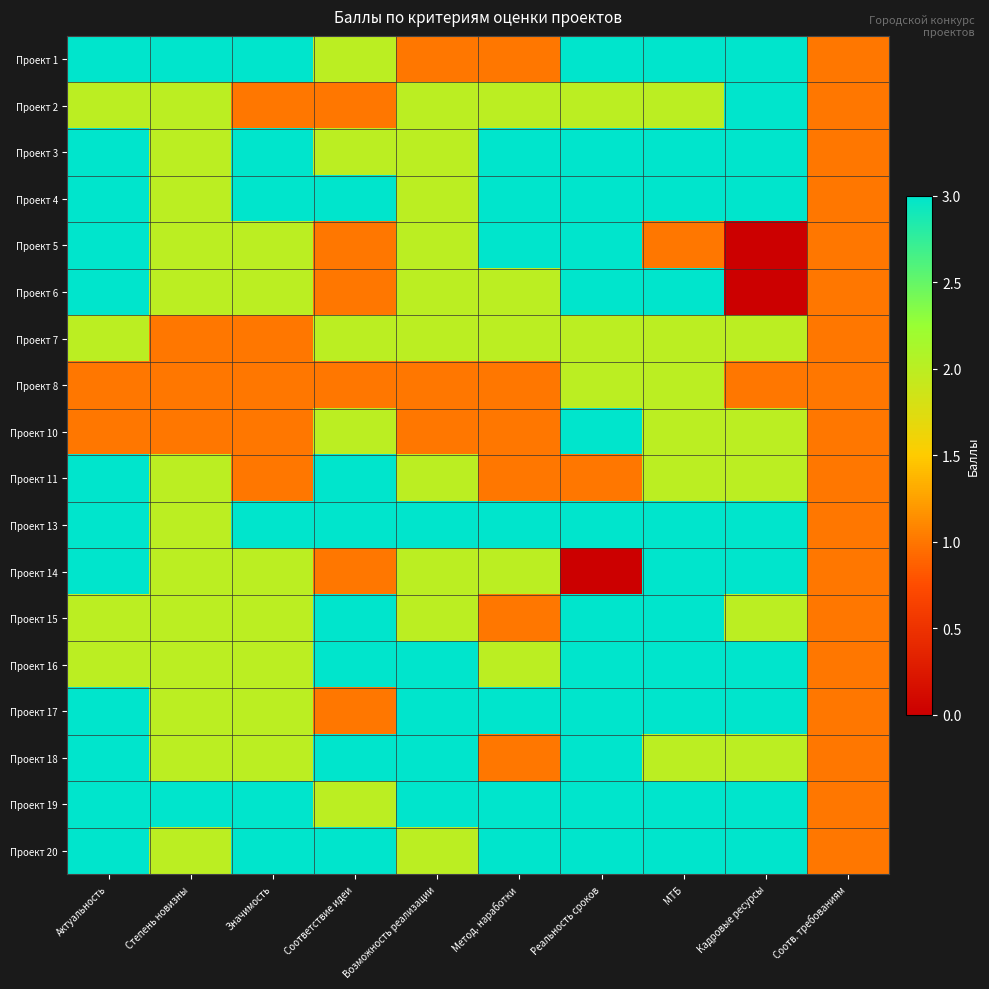

At which category does the chart reach its peak across all series?

Актуальность